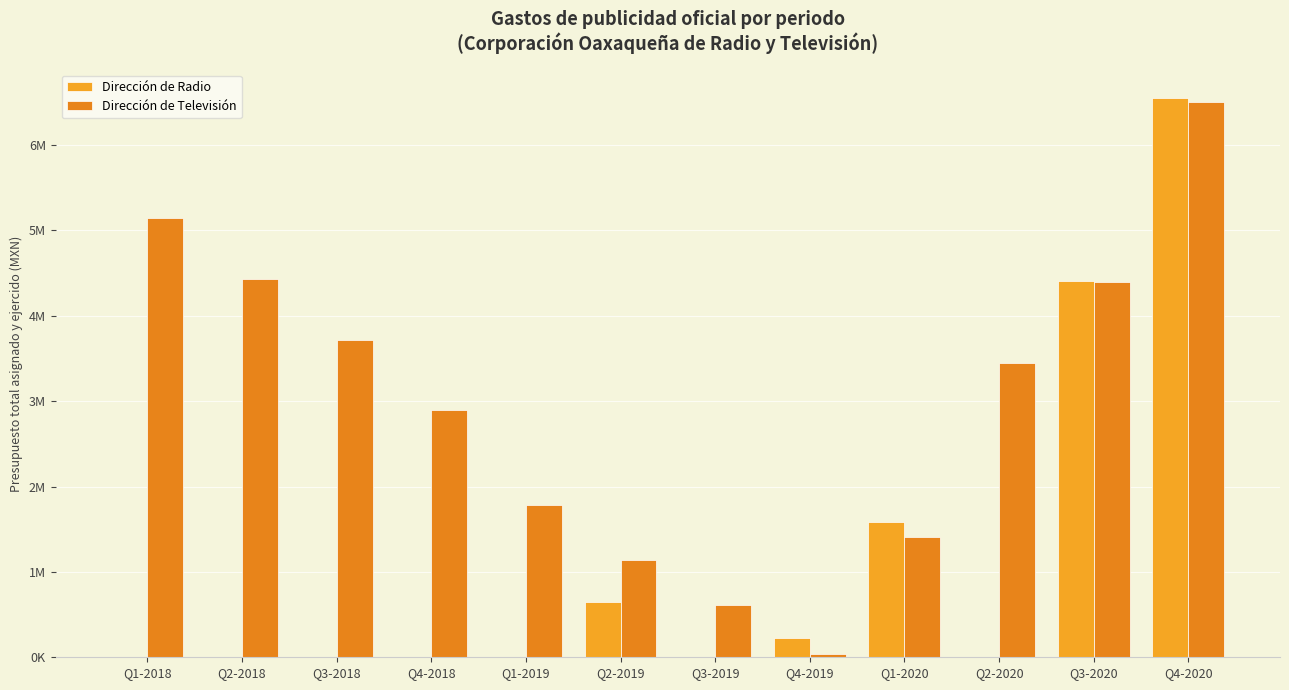

Is it true that Dirección de Radio equals 1585434 at Q1-2020?

True